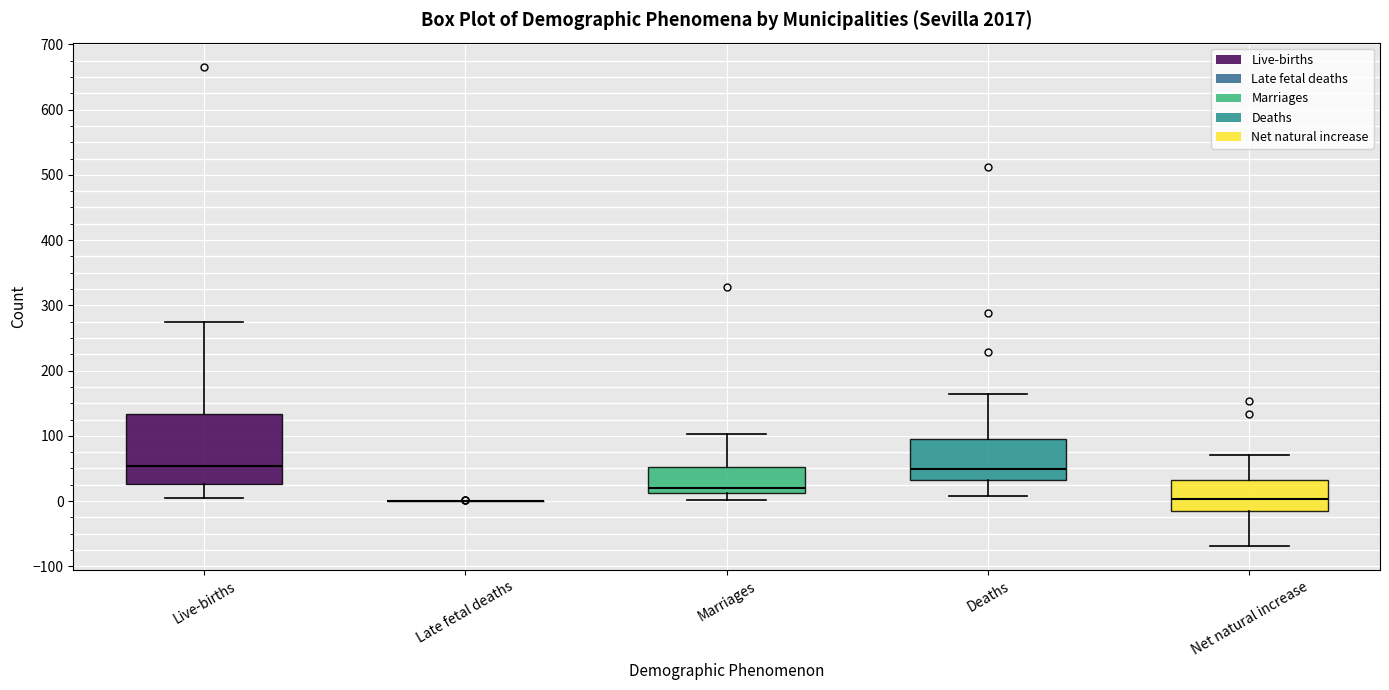

Reading left to right, read every box against the y-axis: the position of its median line, the range the box covers, and the ends of its whiskers. The values are not printed on the chart, so give them approximately, as read against the axis.

Live-births: median 50, box 30 to 130, whiskers 10 to 280
Late fetal deaths: box collapsed to a line at 0, whiskers 0 to 0
Marriages: median 20, box 10 to 50, whiskers 0 to 100
Deaths: median 50, box 30 to 90, whiskers 10 to 160
Net natural increase: median 0, box -10 to 30, whiskers -70 to 70